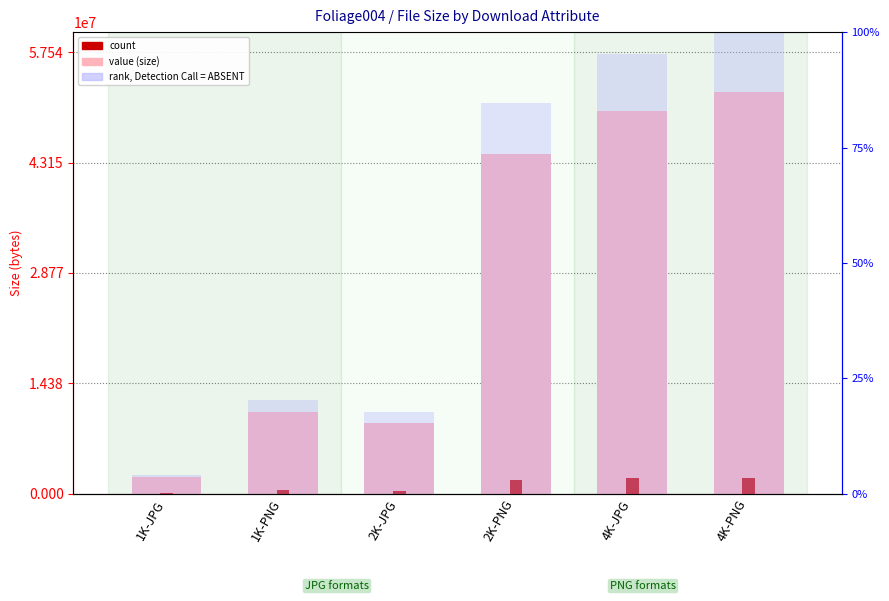

Is it true that rank, Detection Call = ABSENT equals 171.1 at 4K-JPG?

False